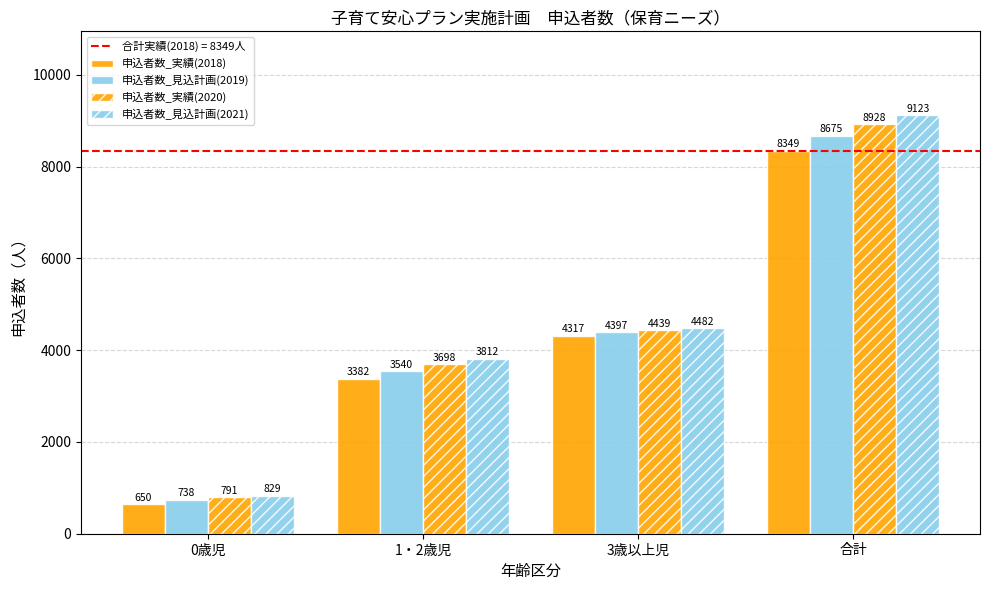

Count the number of categories in the chart.

4